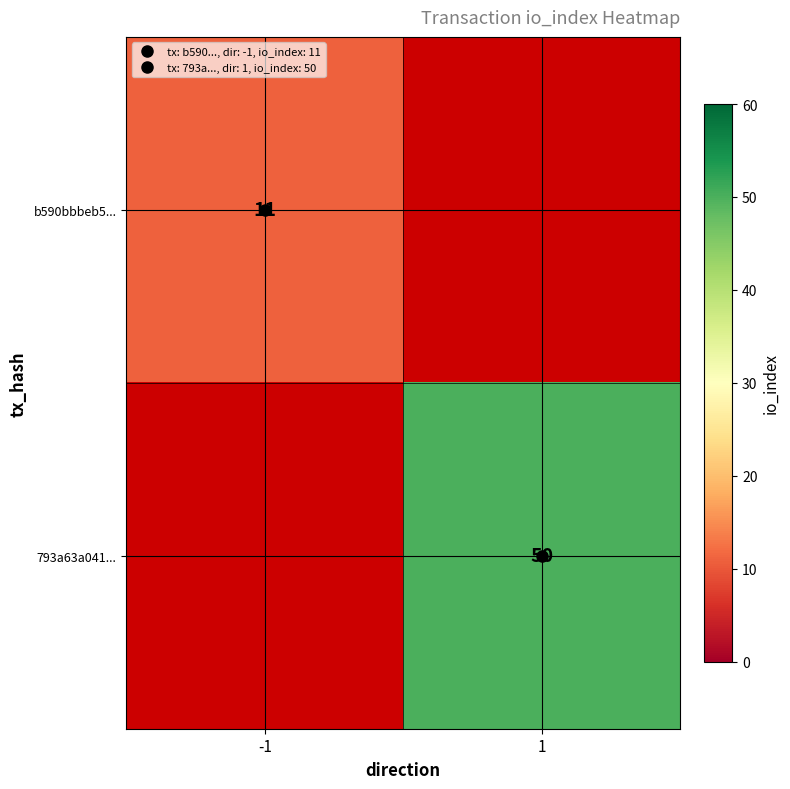

Where is b590bbbeb5... nearest to the value 11?

-1